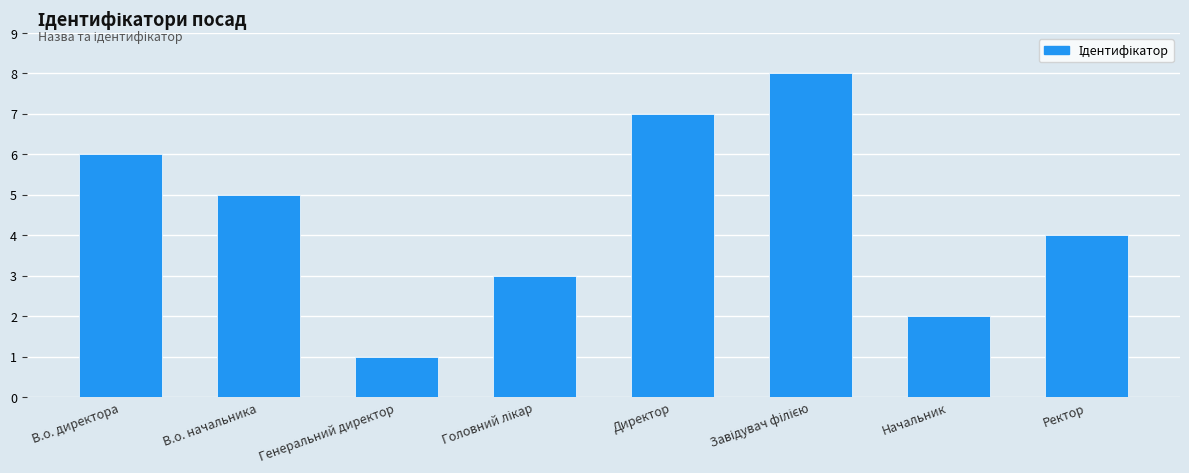

Count the values in the range 3 to 7.

5